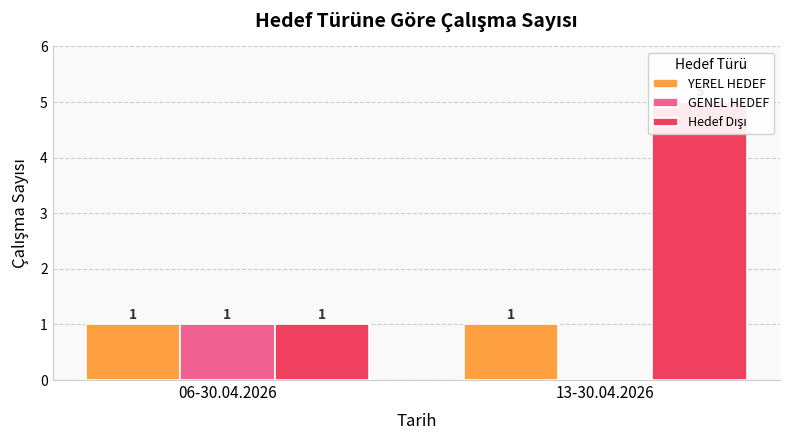

What is the sum of all GENEL HEDEF values?

1